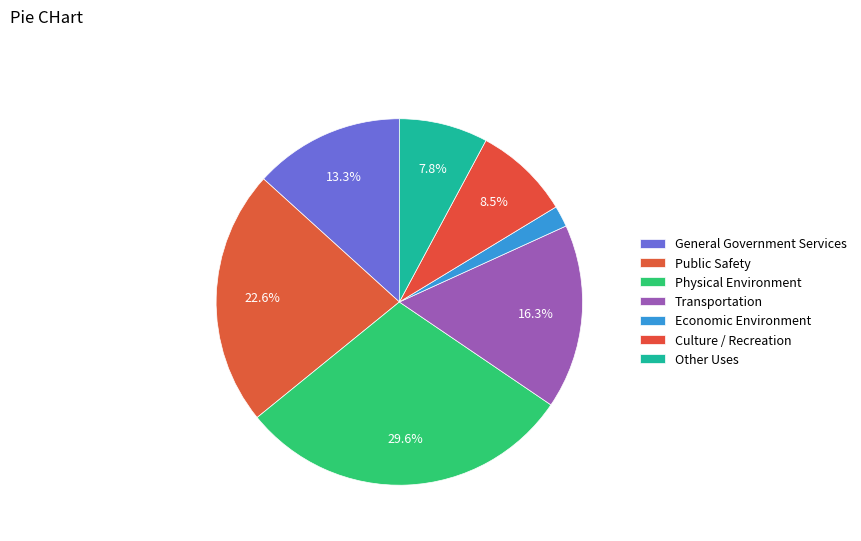

Is there any slice that represents more than half of the pie?

No